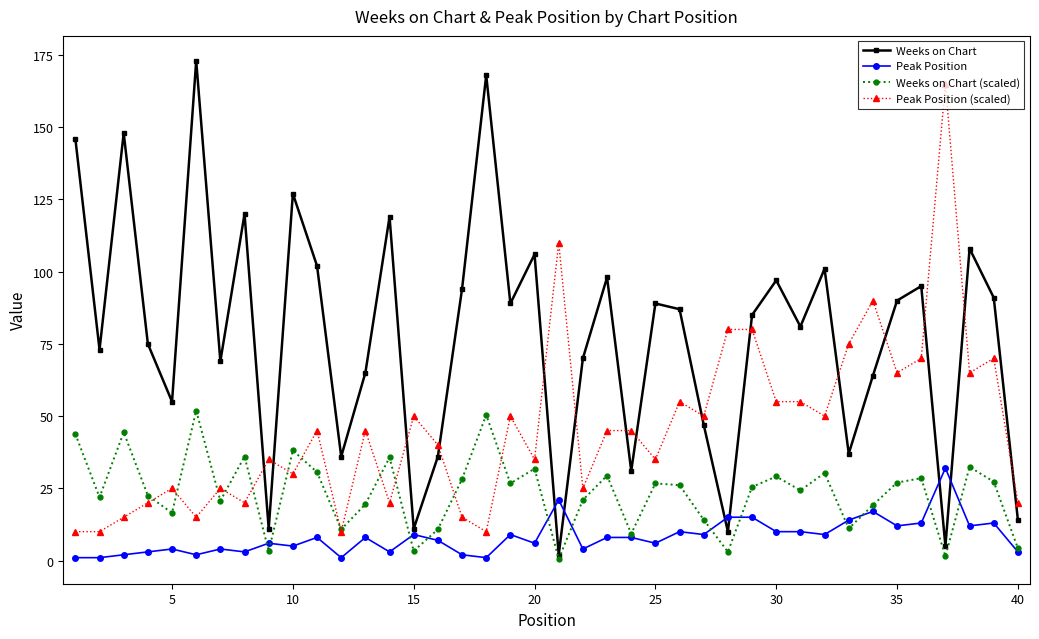

What is the minimum value for Peak Position (scaled)?

10.0